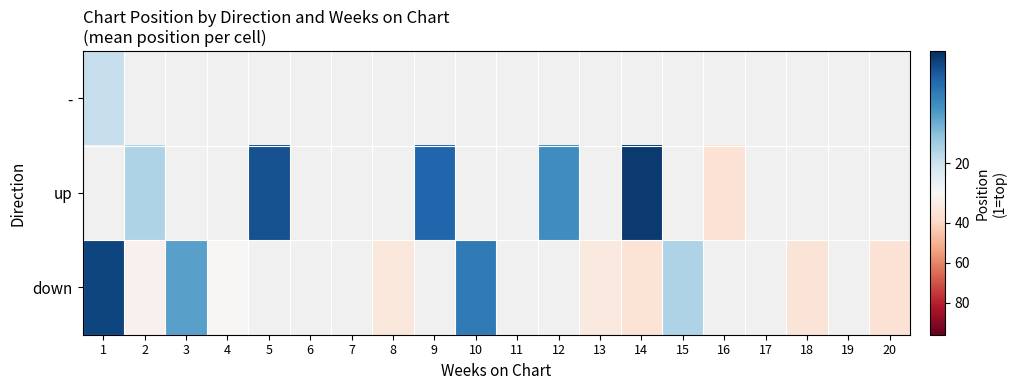

At how many categories does at least one series exceed 9?

12